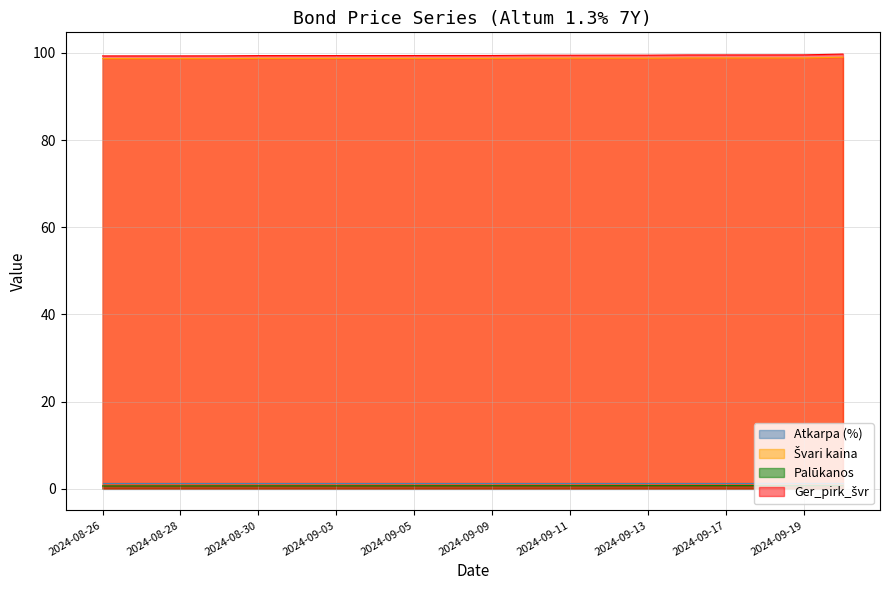

How many Palūkanos values are between 0 and 1?

20